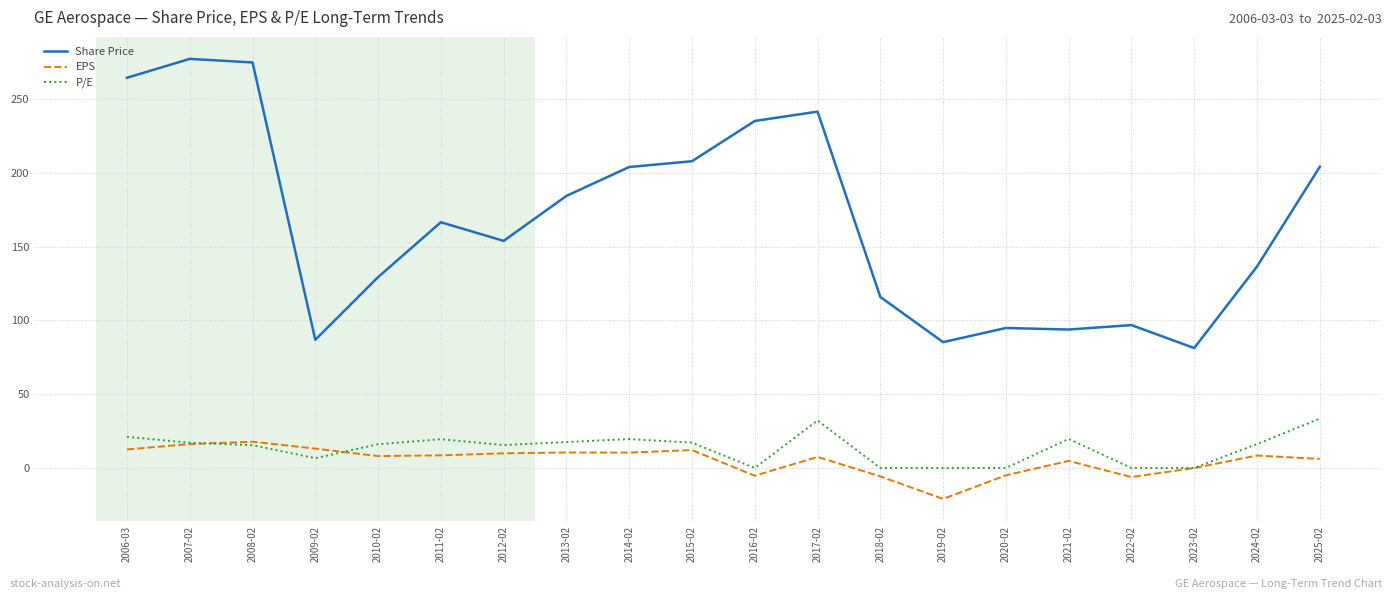

List the series in order of their peak value, highest first.

Share Price, P/E, EPS